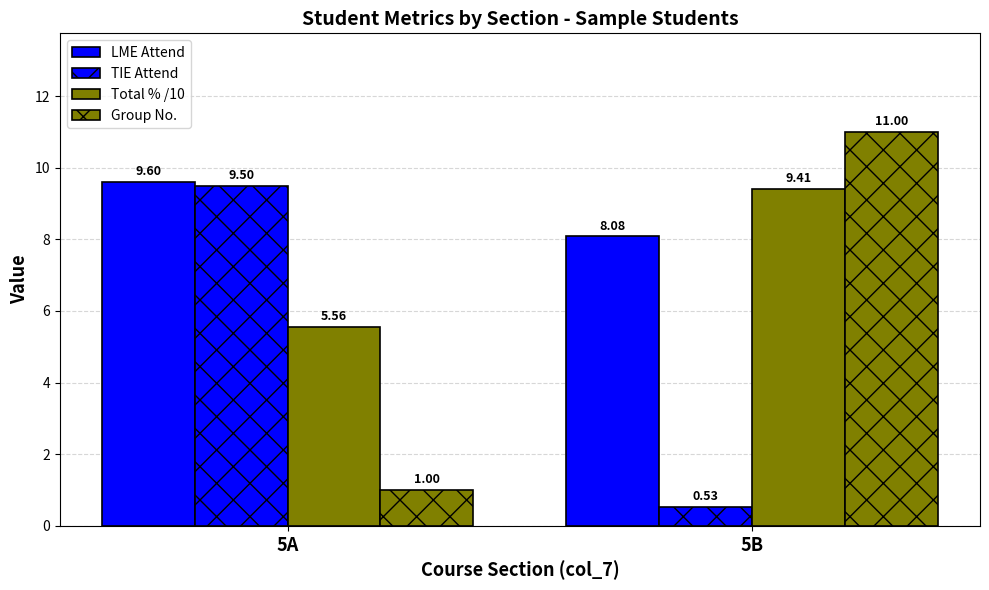

What is the lowest value of the Total % /10 series?

5.6